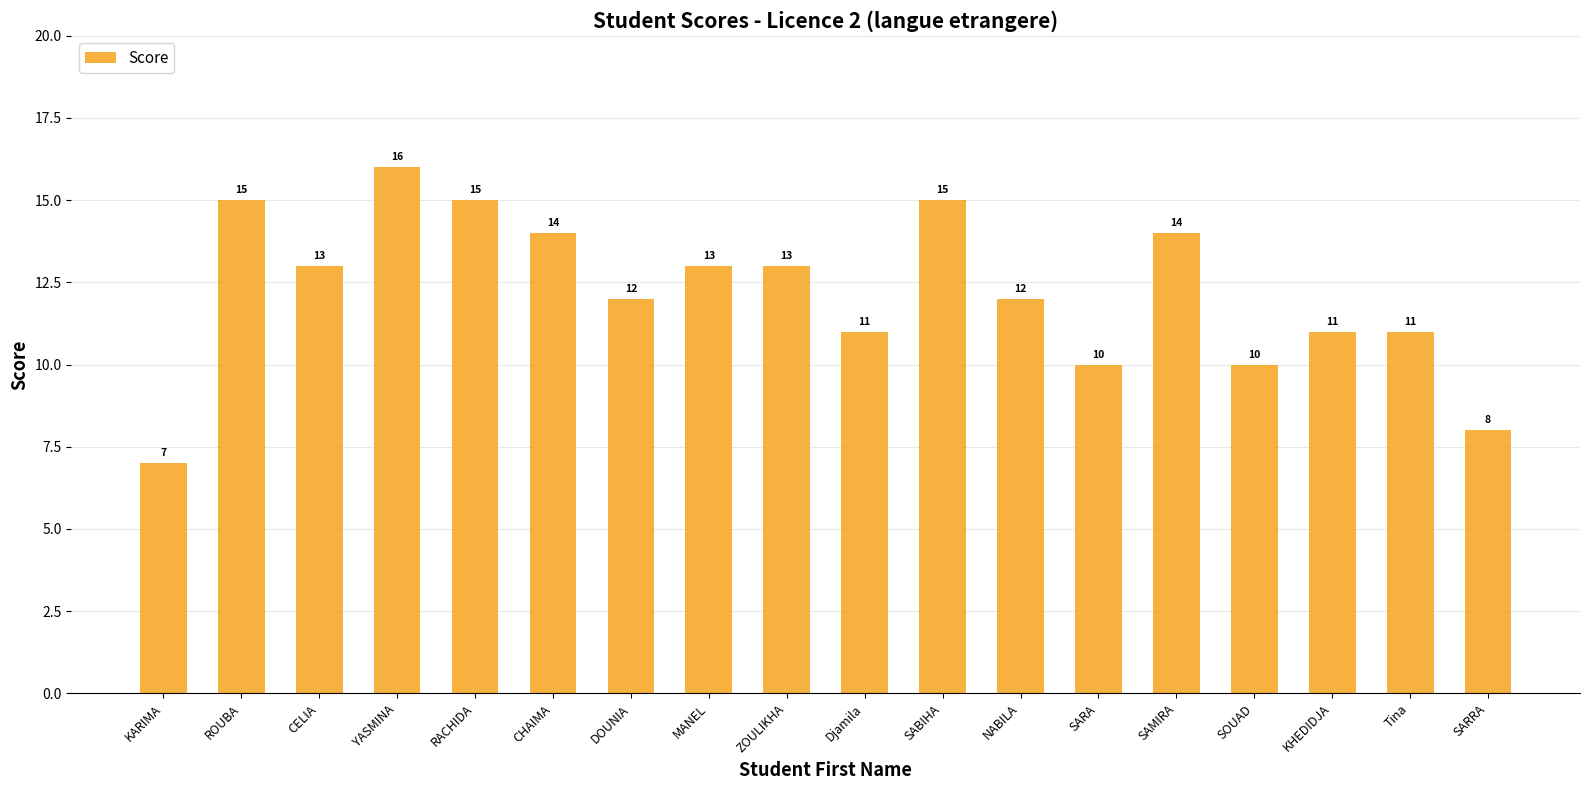

Reading right to left, extract all data points from this chart.

8	11	11	10	14	10	12	15	11	13	13	12	14	15	16	13	15	7